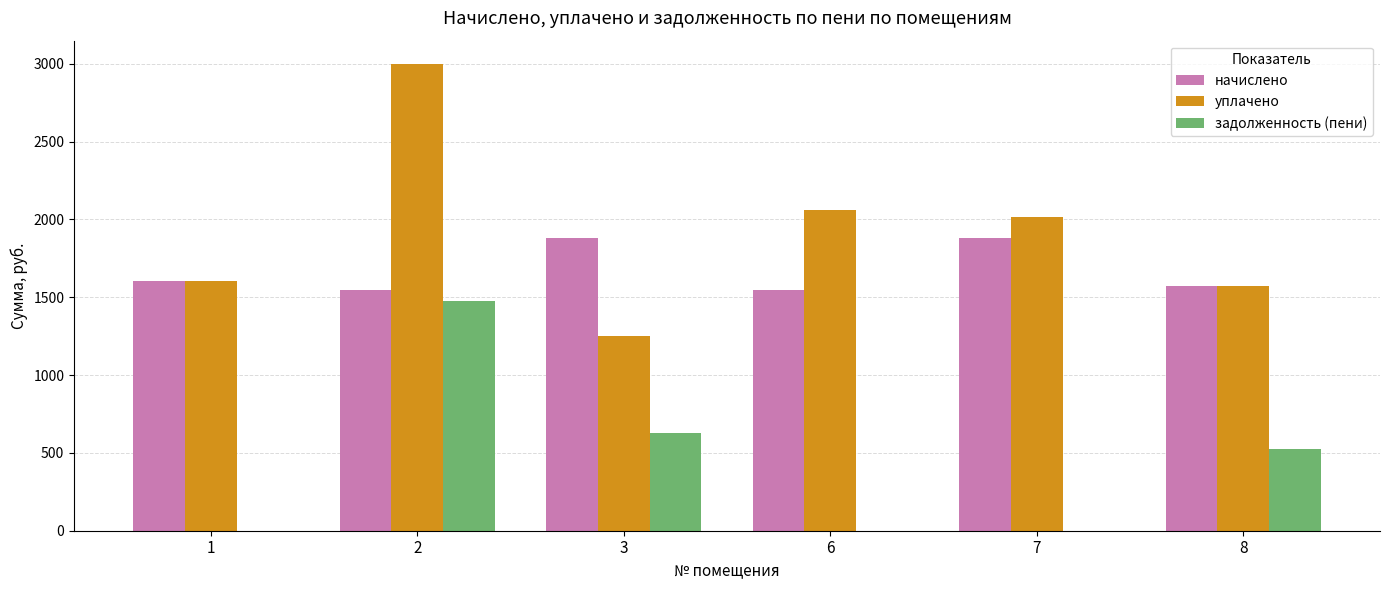

Are the bars horizontal?

No